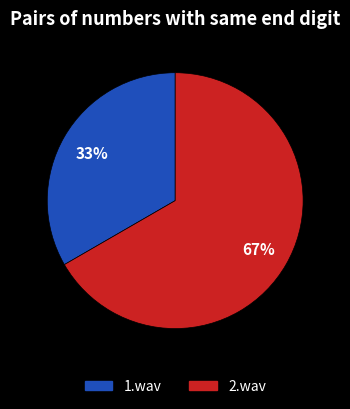

Which slice is the largest?

2.wav